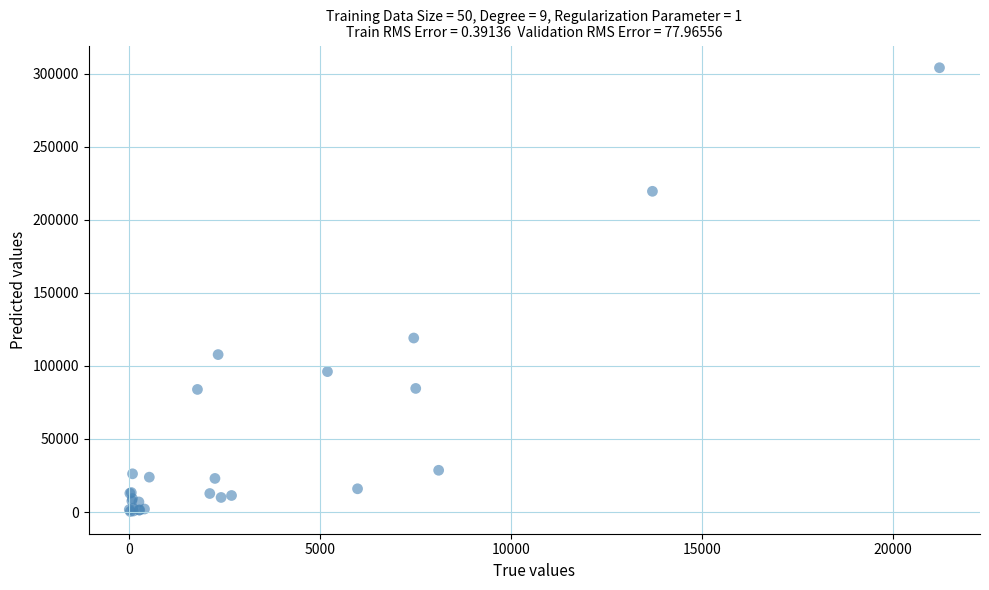

What Y value in the scatter plot is closest to 152295?

119155